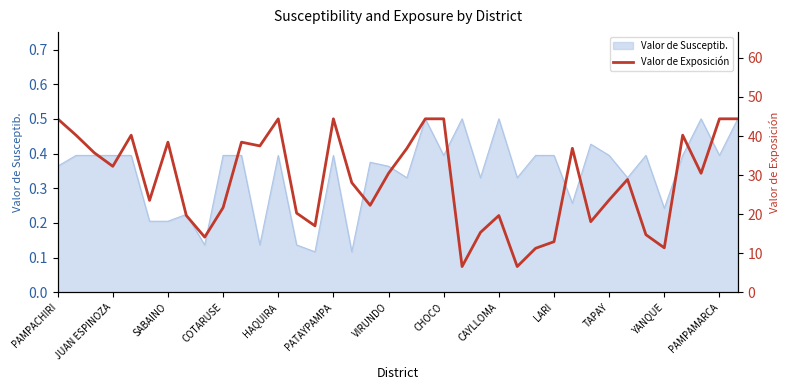

The value of Valor de Susceptib. at CAYLLOMA is 0.5. True or false?

True